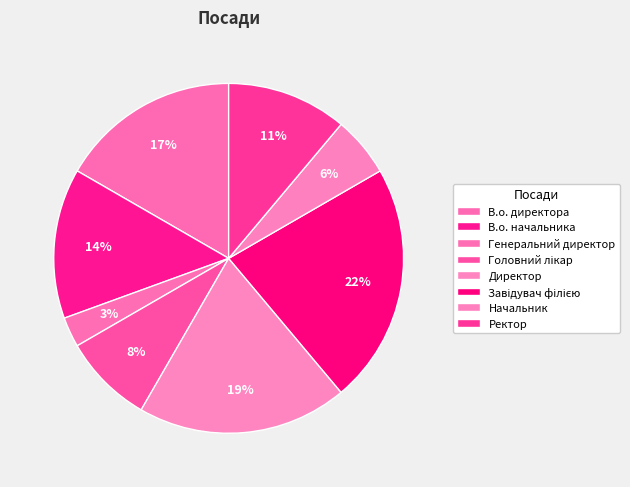

Is it true that Начальник is 18% of the pie?

False